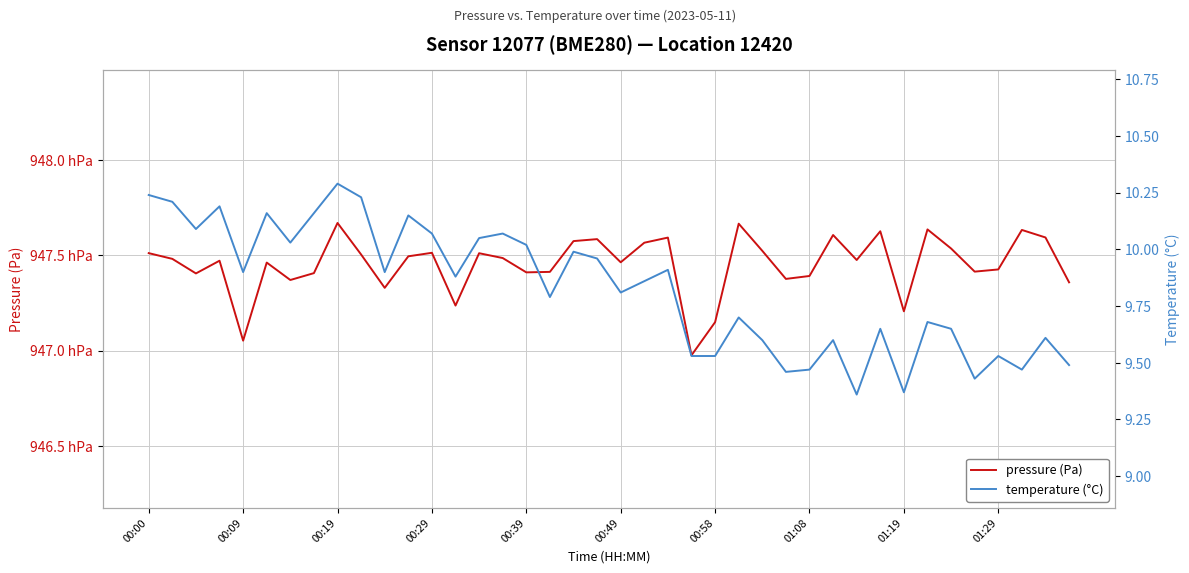

Does the chart display data point markers on the line(s)?

No